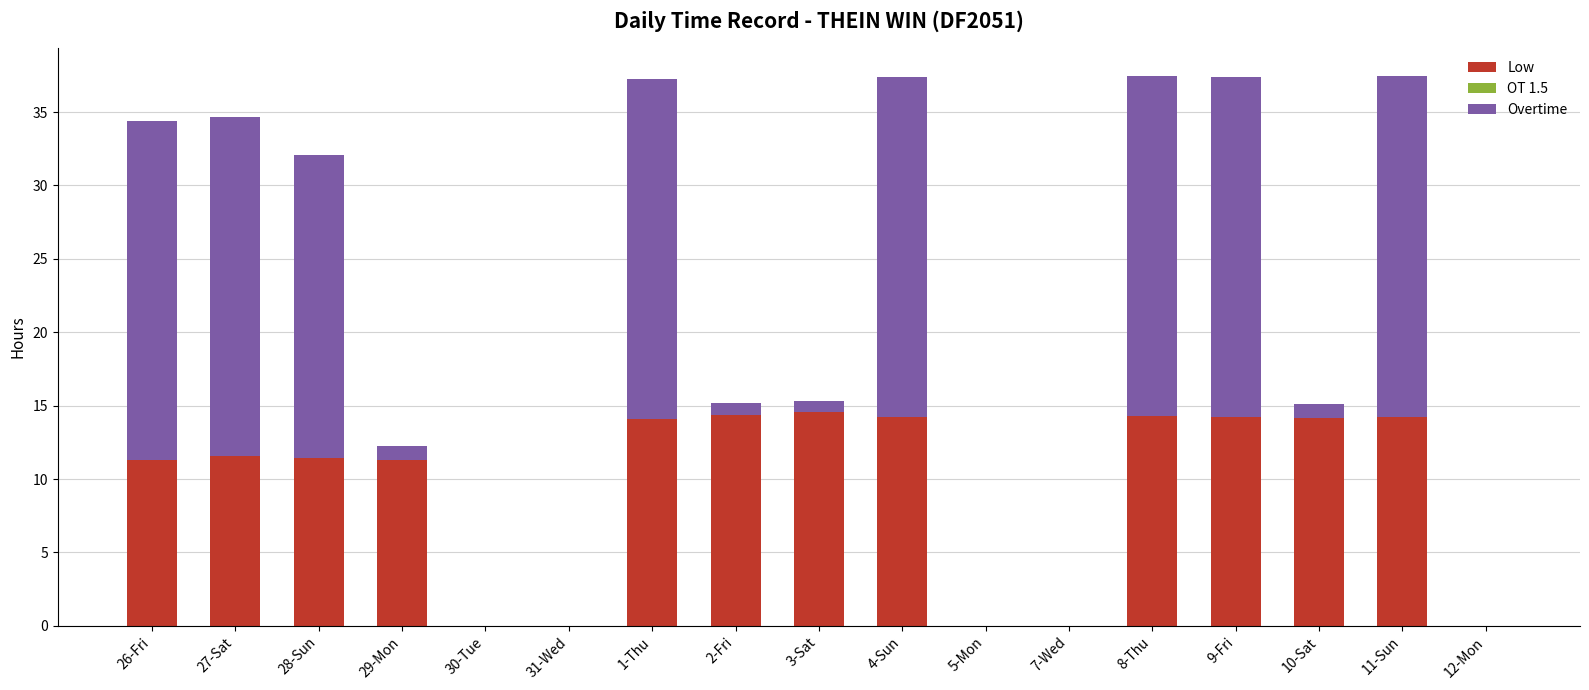

What is the highest value of the Low series?

14.5